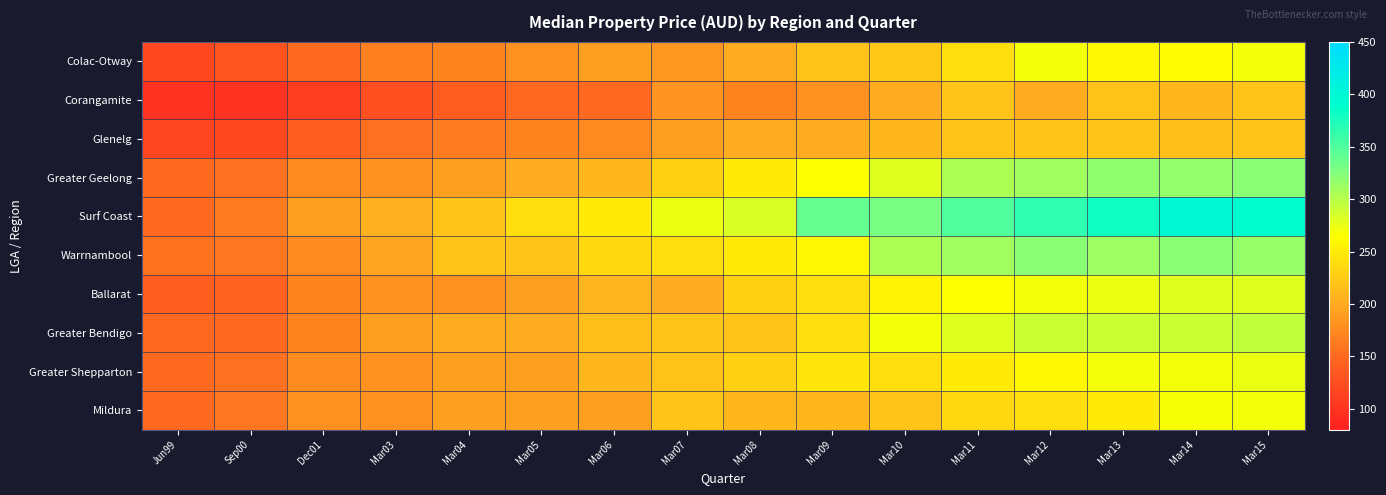

Which series has the widest spread of values?

Surf Coast